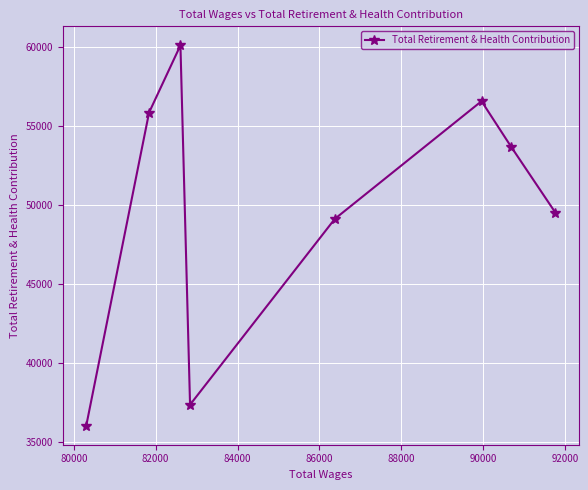

What is the value of the 7th point from the left?

53700